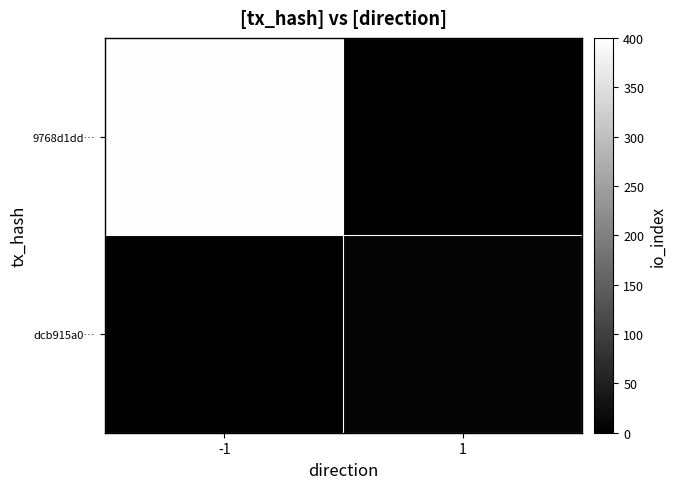

Reading right to left, list all the values displayed in this chart.

9768d1dd…: 1=0	-1=397
dcb915a0…: 1=8	-1=0